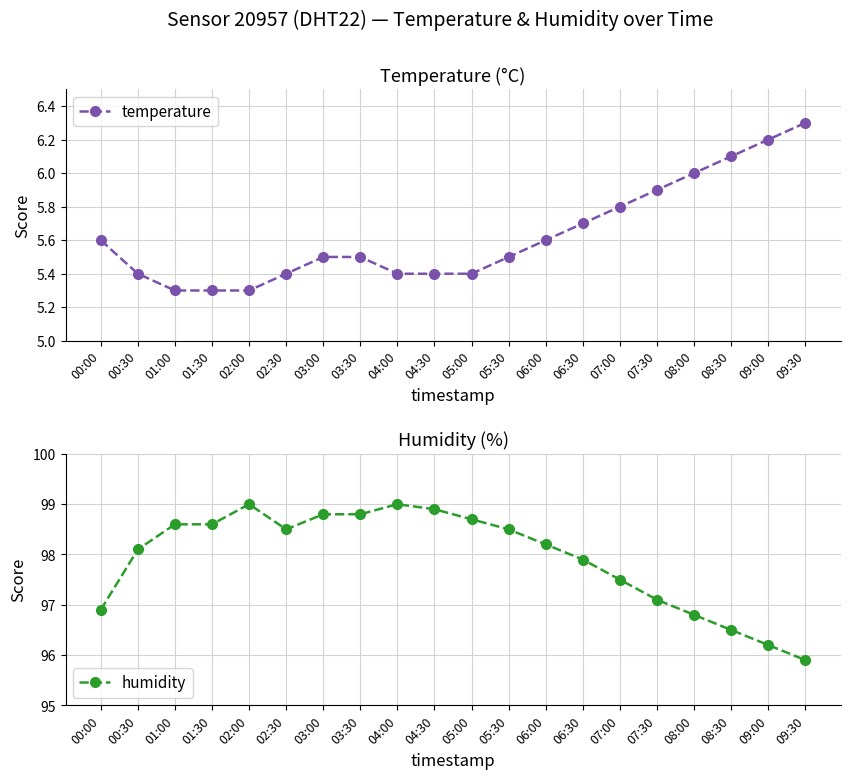

Reading left to right, transcribe all the data shown in this chart.

temperature: 00:00=5.6	00:30=5.4	01:00=5.3	01:30=5.3	02:00=5.3	02:30=5.4	03:00=5.5	03:30=5.5	04:00=5.4	04:30=5.4	05:00=5.4	05:30=5.5	06:00=5.6	06:30=5.7	07:00=5.8	07:30=5.9	08:00=6.0	08:30=6.1	09:00=6.2	09:30=6.3
humidity: 00:00=96.9	00:30=98.1	01:00=98.6	01:30=98.6	02:00=99.0	02:30=98.5	03:00=98.8	03:30=98.8	04:00=99.0	04:30=98.9	05:00=98.7	05:30=98.5	06:00=98.2	06:30=97.9	07:00=97.5	07:30=97.1	08:00=96.8	08:30=96.5	09:00=96.2	09:30=95.9